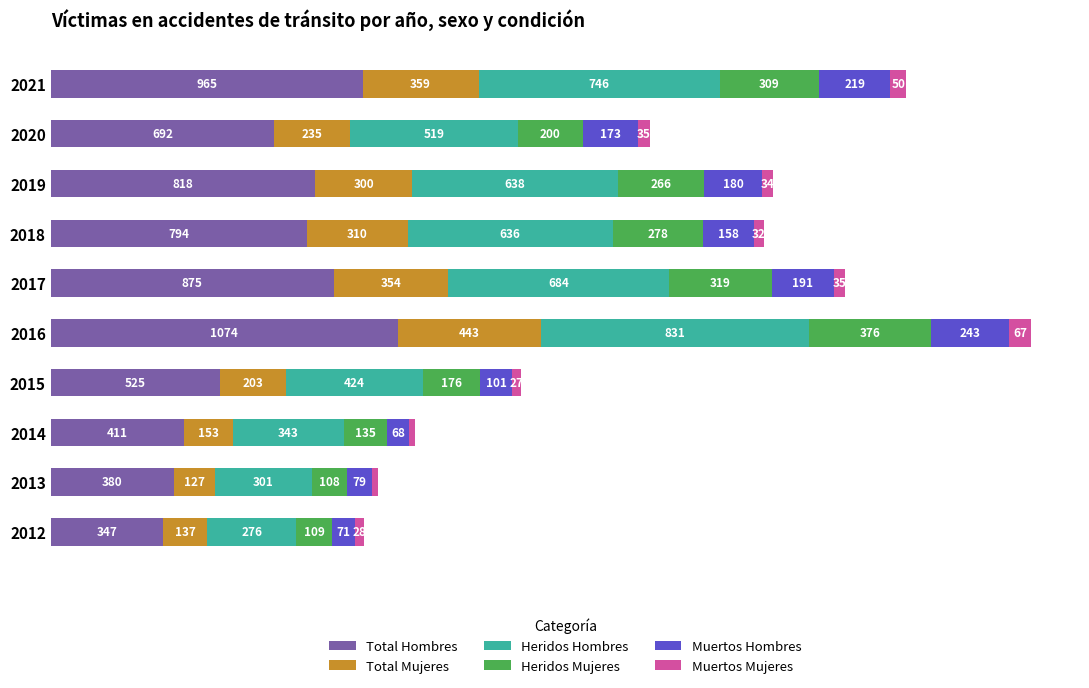

Rank the categories by Total Hombres value from highest to lowest.

2016, 2021, 2017, 2019, 2018, 2020, 2015, 2014, 2013, 2012